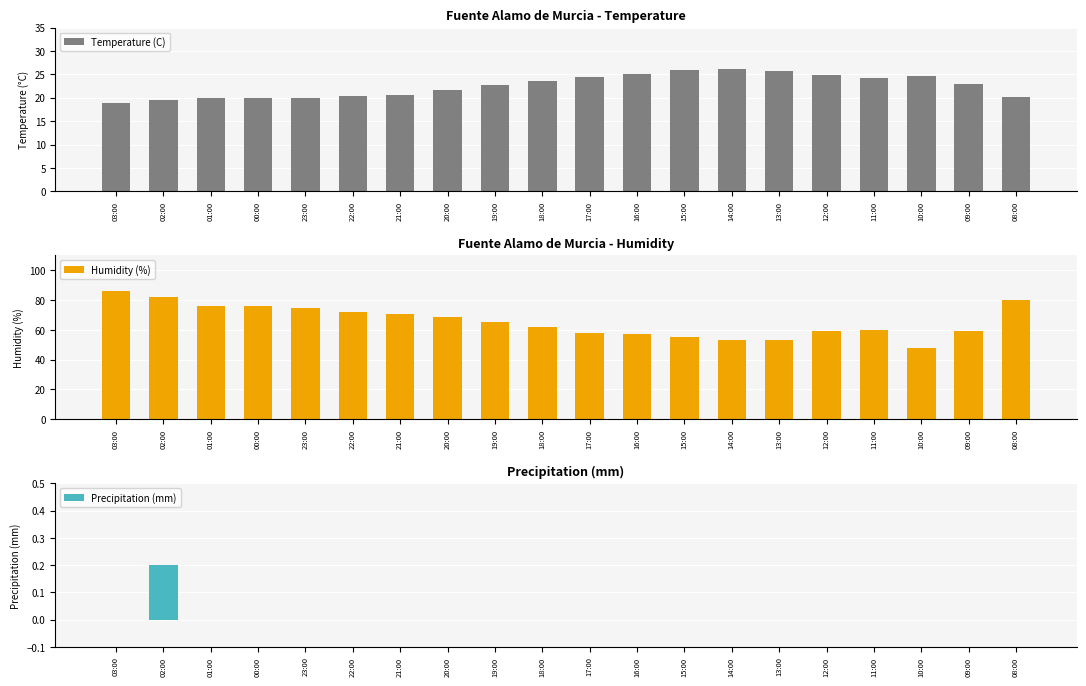

Which series changed the most between 03:00 and 09:00?

Humidity (%)